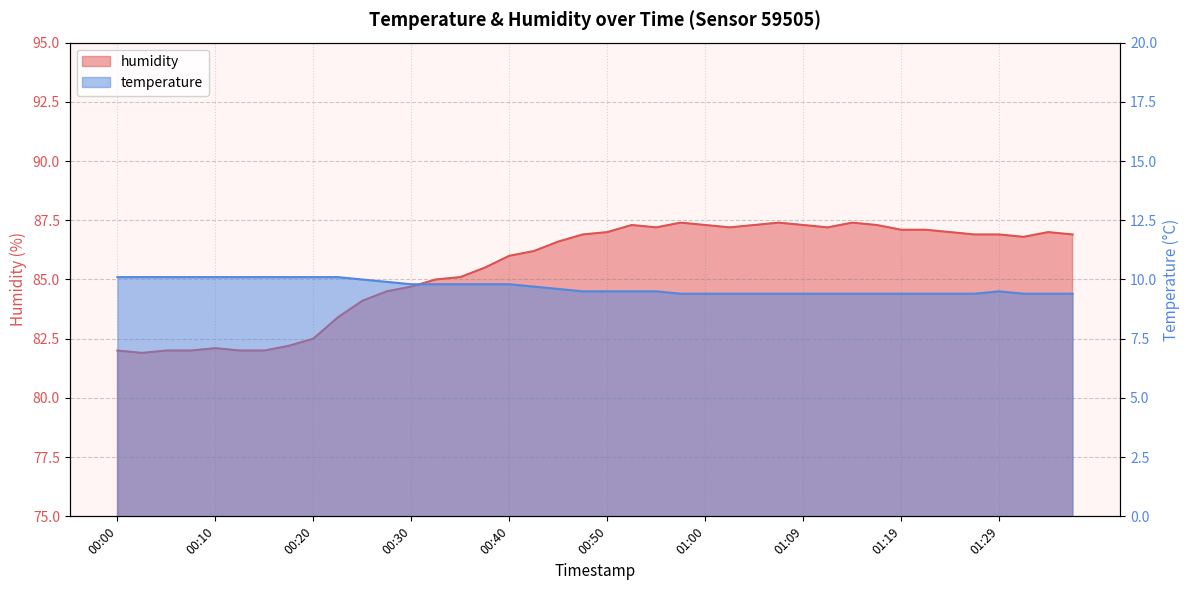

At which category does temperature reach its first local peak?

01:29